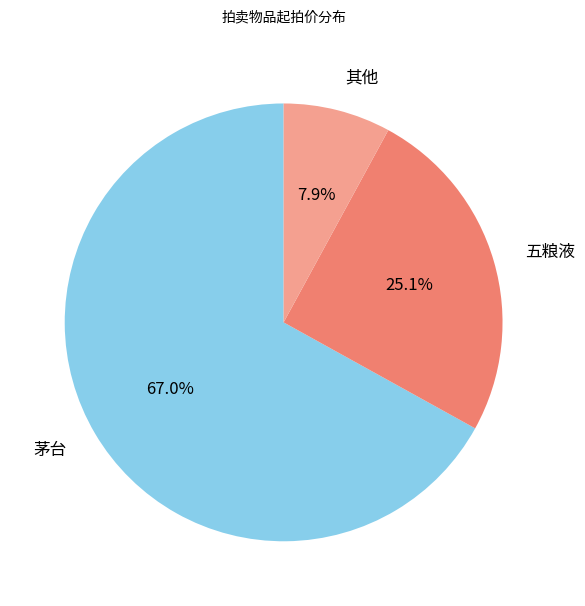

How many slices are in this pie chart?

3